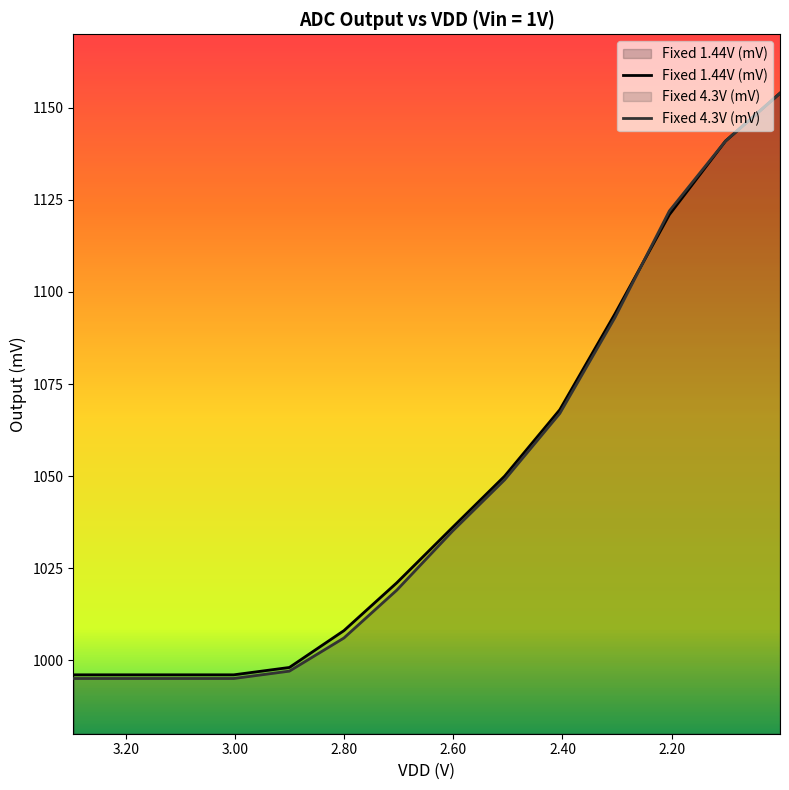

True or false: Fixed 4.3V (mV) has a value of 653 at 2.405.

False